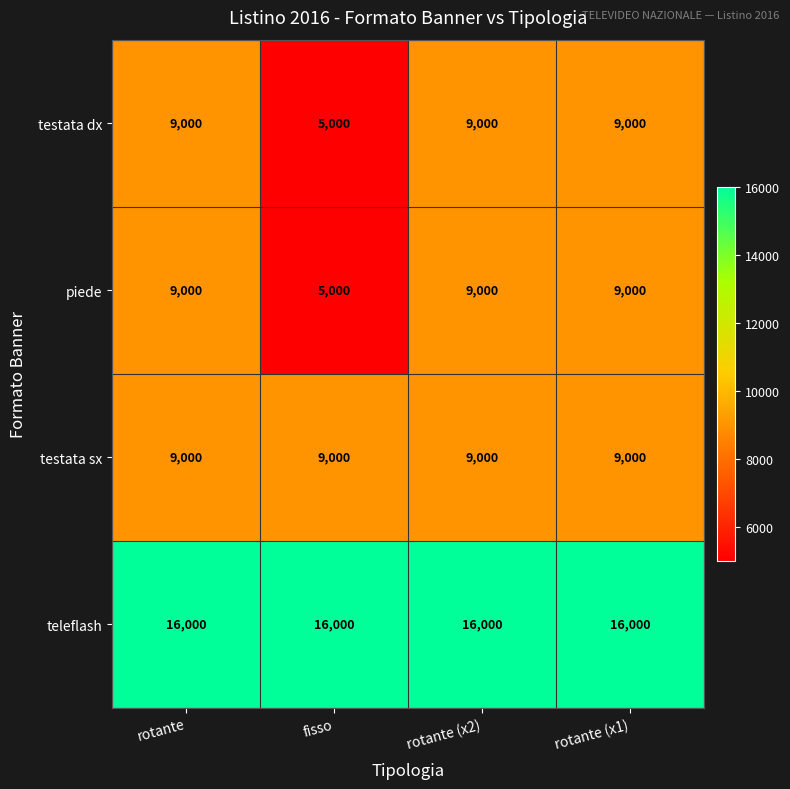

The value of teleflash at rotante (x1) is 16000. True or false?

True